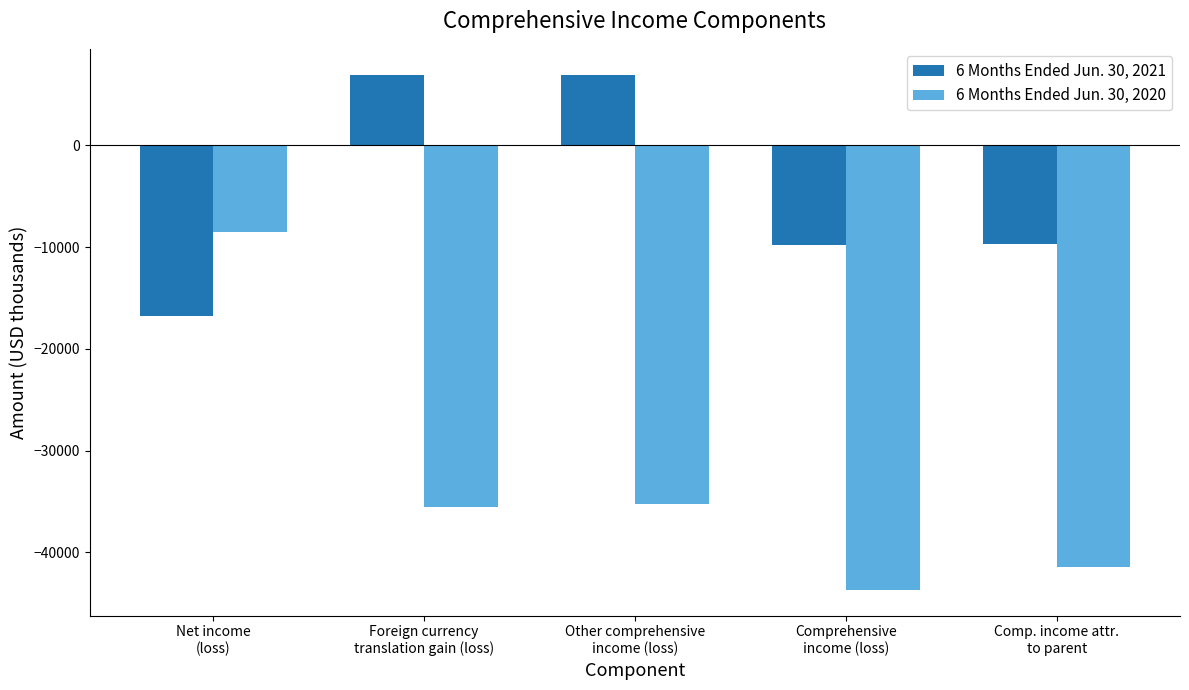

How many data points in 6 Months Ended Jun. 30, 2021 are less than -9666?

2